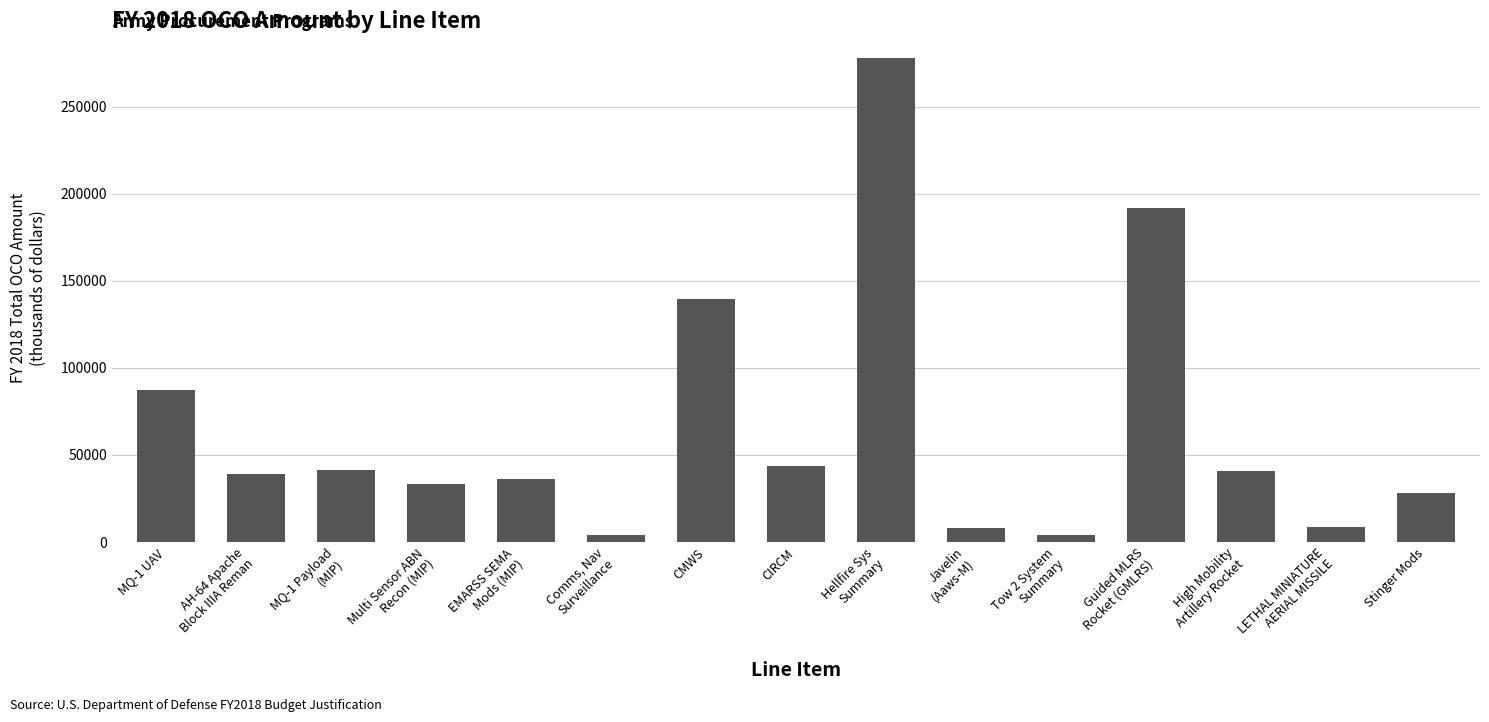

How many data points does each series have?

15